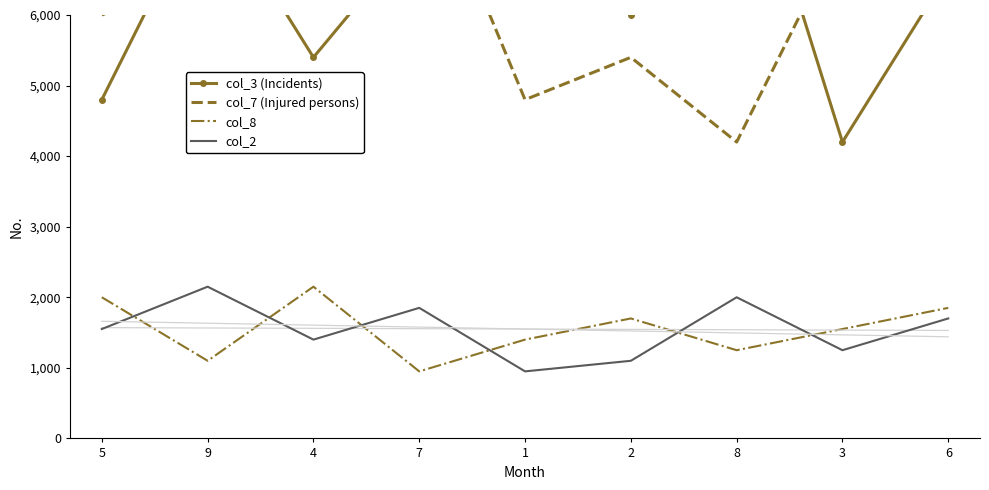

What is the minimum value shown in the chart?

950